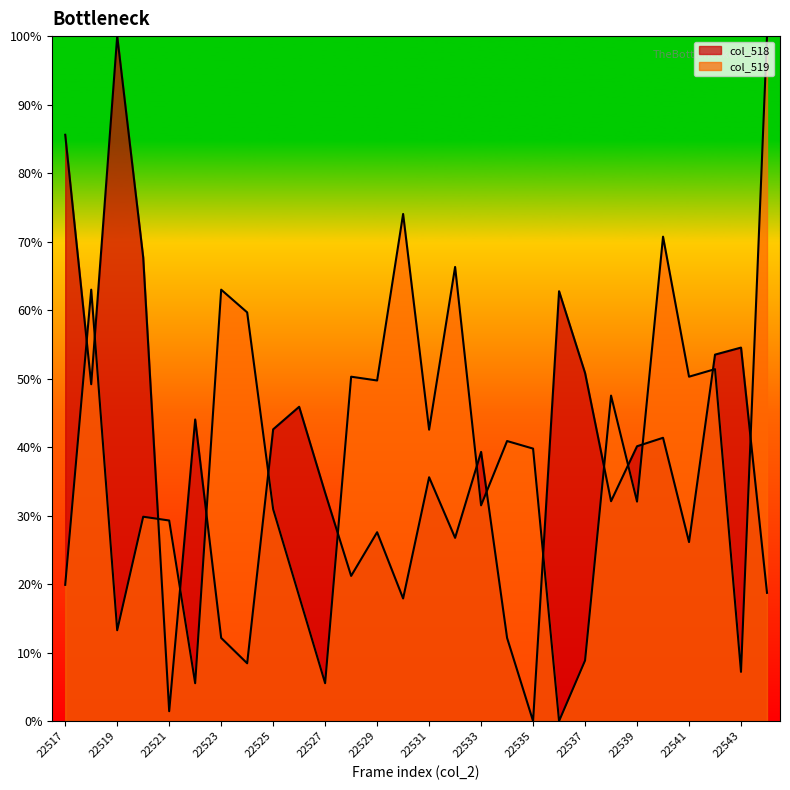

True or false: col_518 and col_519 intersect in this chart.

True